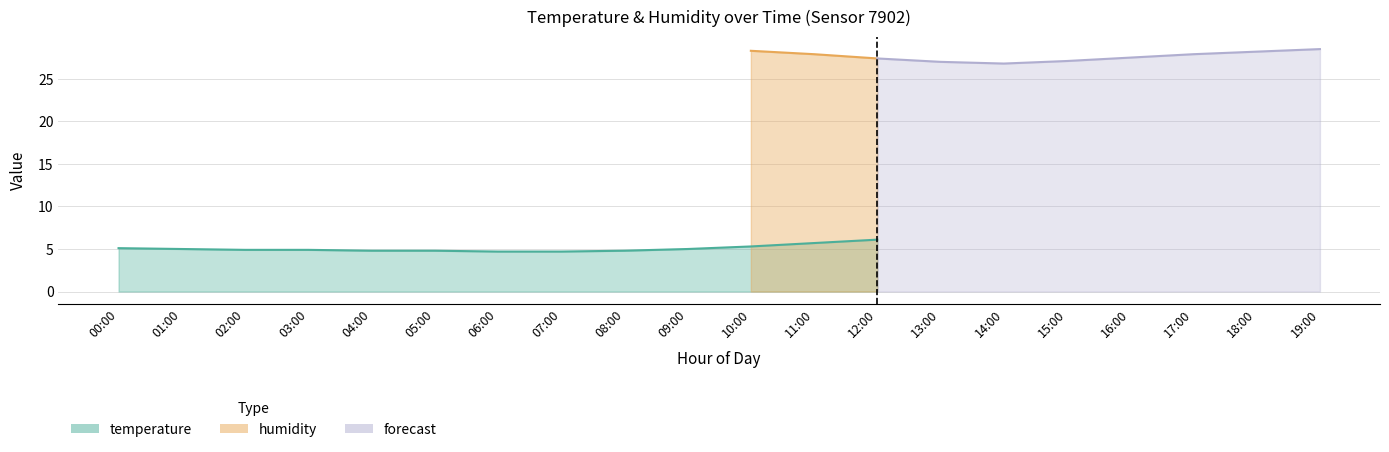

True or false: humidity has more than 2 interior local peaks.

False